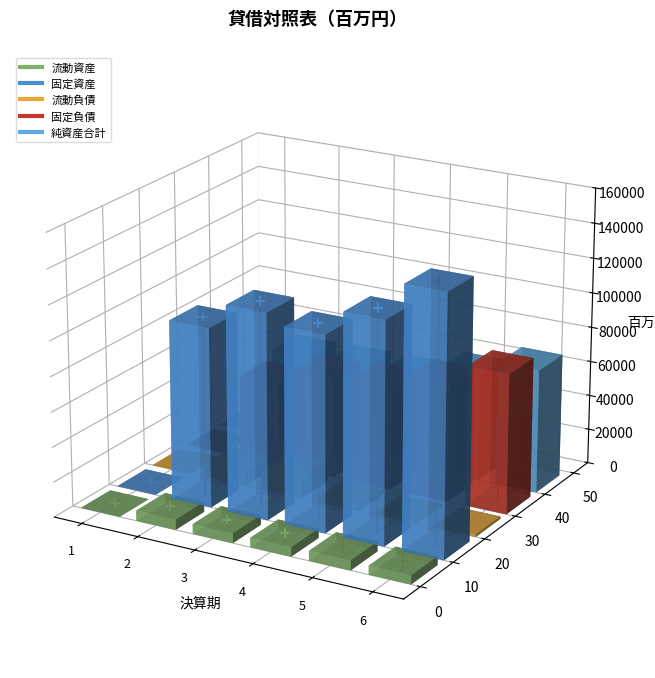

What is the total value across all series at 1?

-0.2